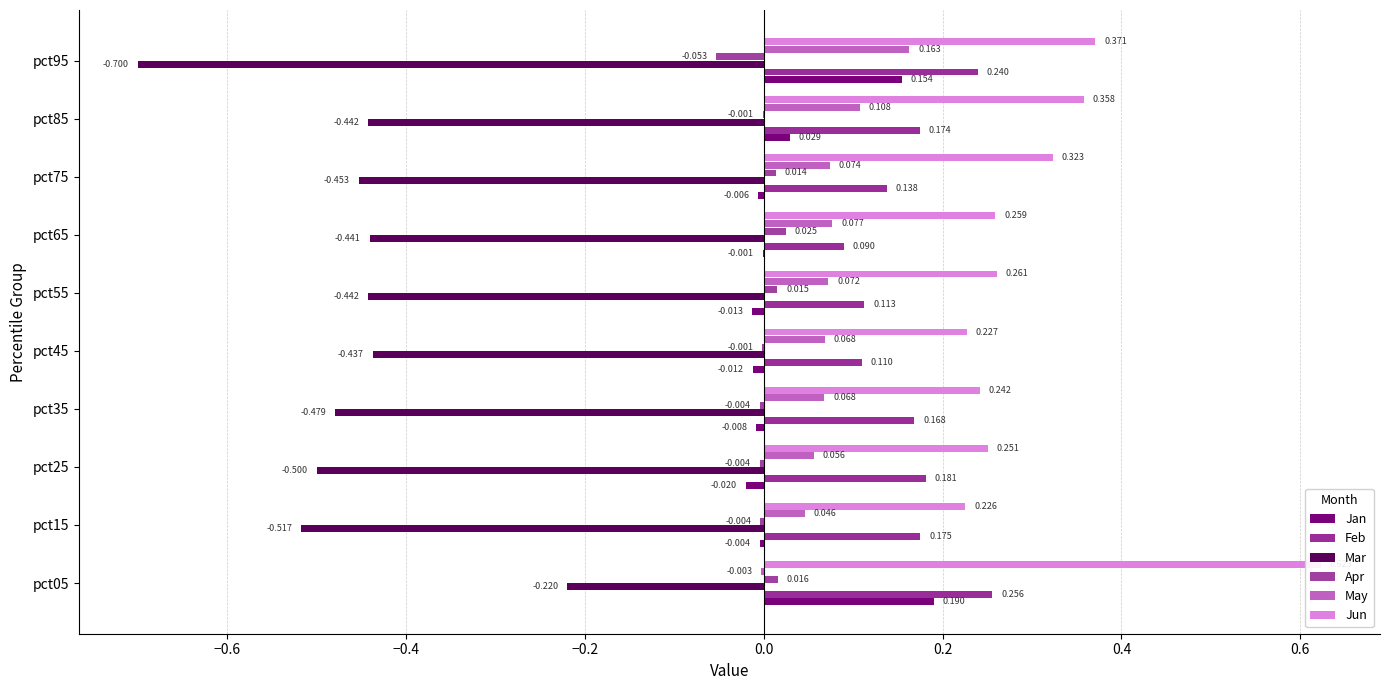

At how many categories does at least one series exceed 0?

10